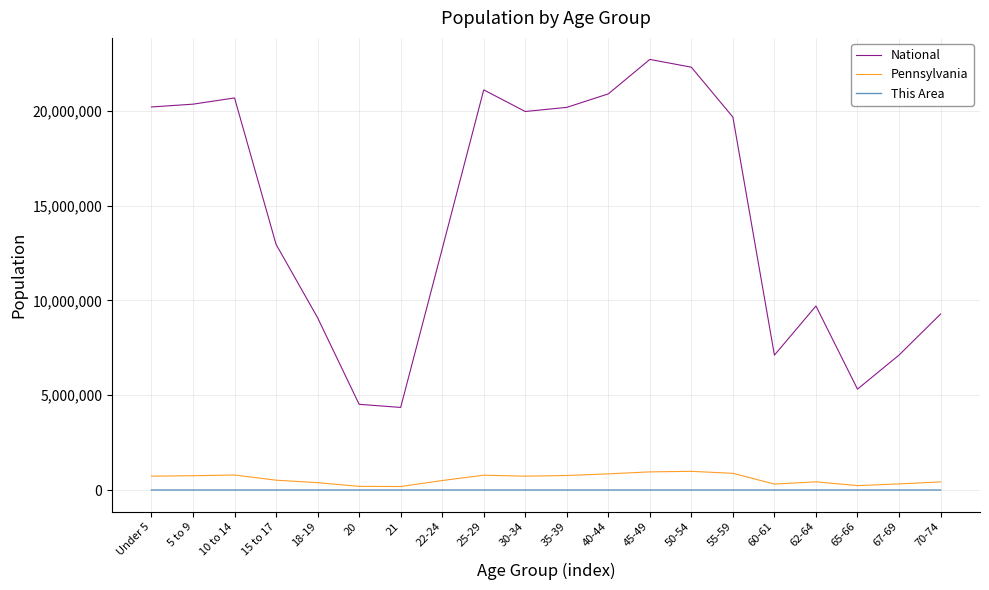

Which series has the largest range (max minus min)?

National